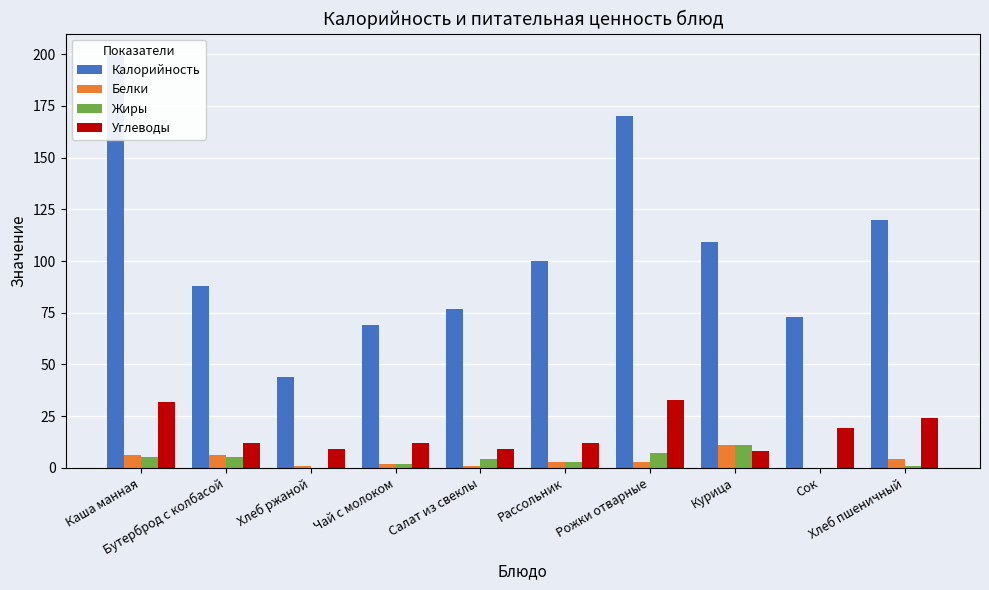

Which series changed the most between Чай с молоком and Сок?

Углеводы